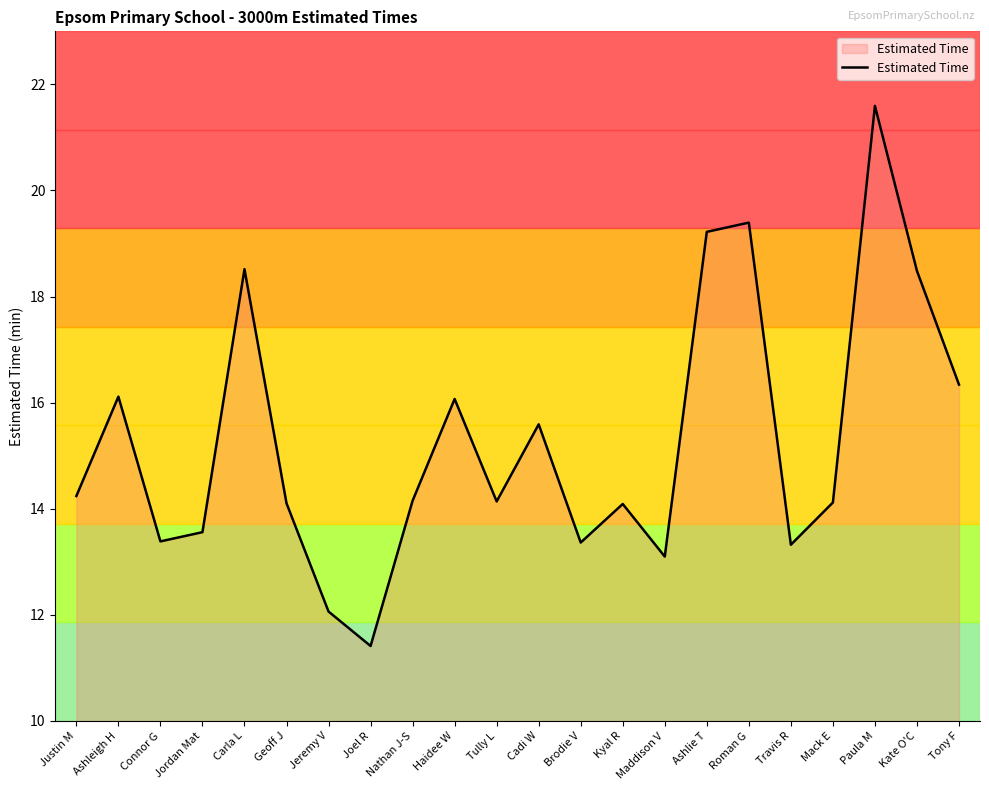

Which has a higher value, Kyal R or Cadi W?

Cadi W